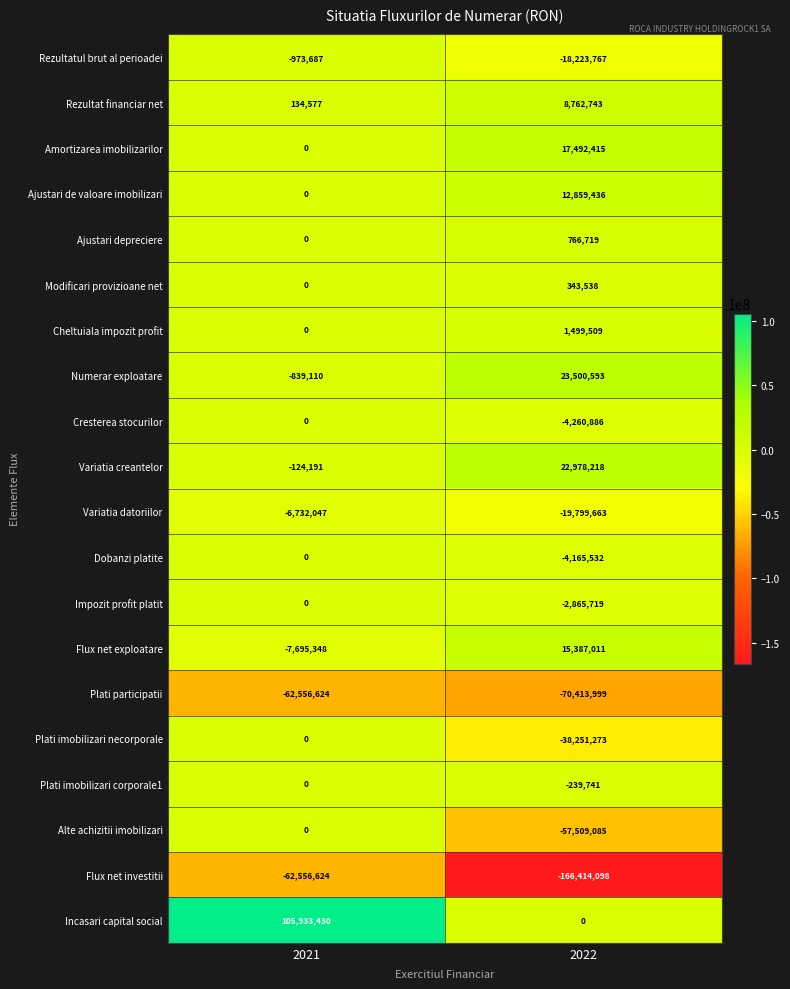

What is the difference between the highest and lowest values at 2021?

168490054